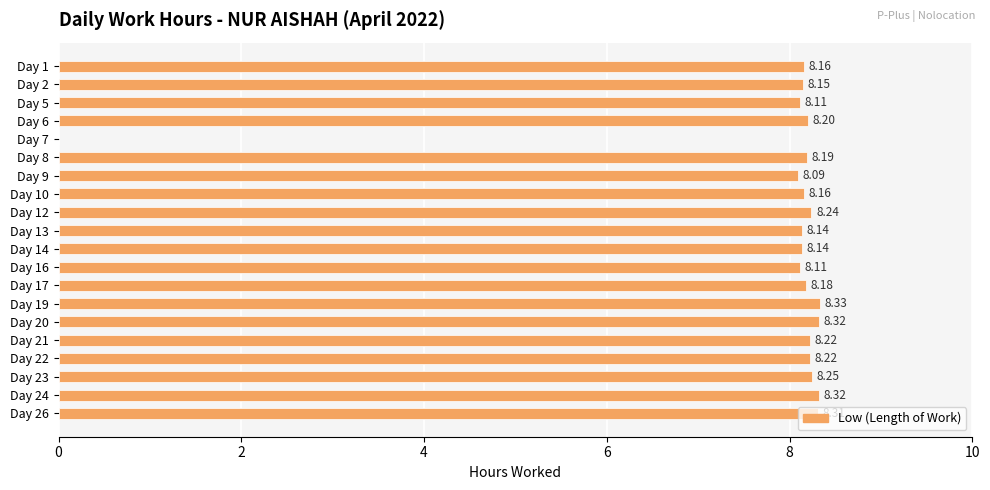

At which label is the value closest to 4?

Day 7